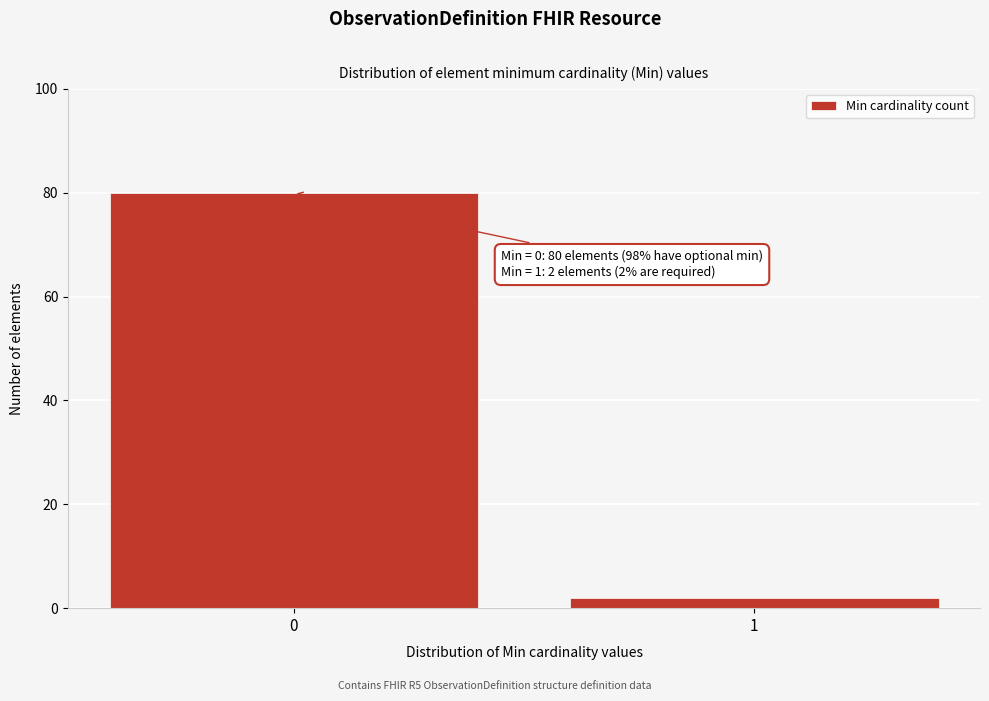

Reading left to right, list all the values displayed in this chart.

0=80	1=2